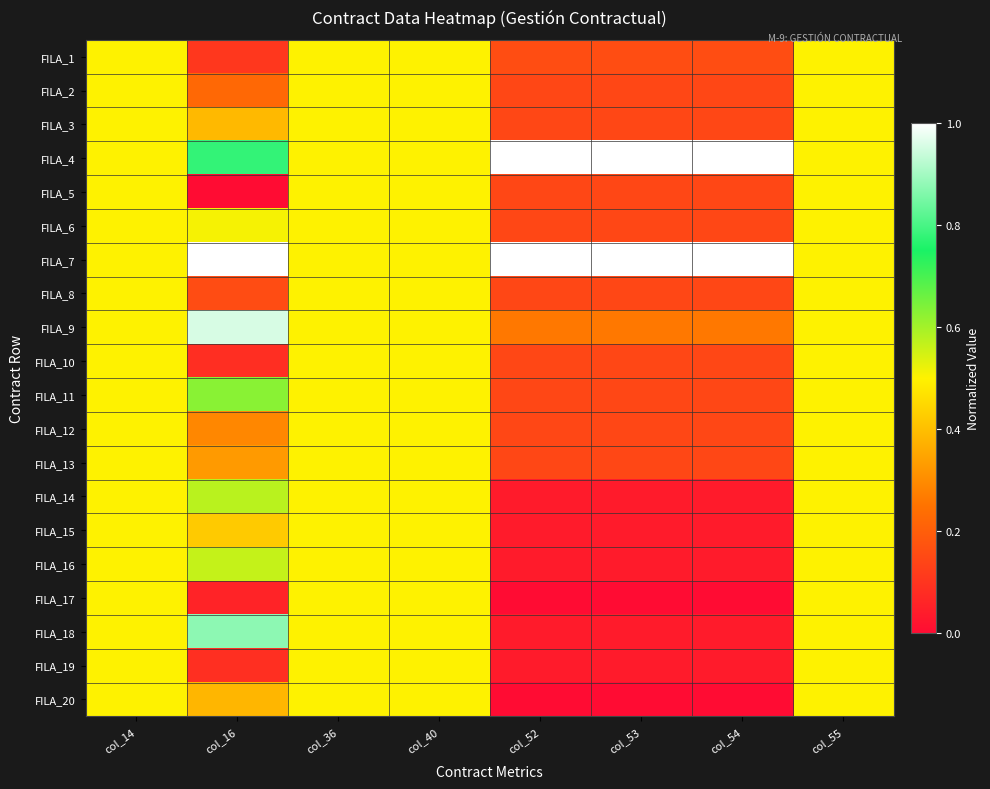

Rank the series by their maximum value, from lowest to highest.

FILA_1, FILA_2, FILA_3, FILA_5, FILA_8, FILA_10, FILA_12, FILA_13, FILA_15, FILA_17, FILA_19, FILA_20, FILA_6, FILA_16, FILA_14, FILA_11, FILA_18, FILA_9, FILA_4, FILA_7